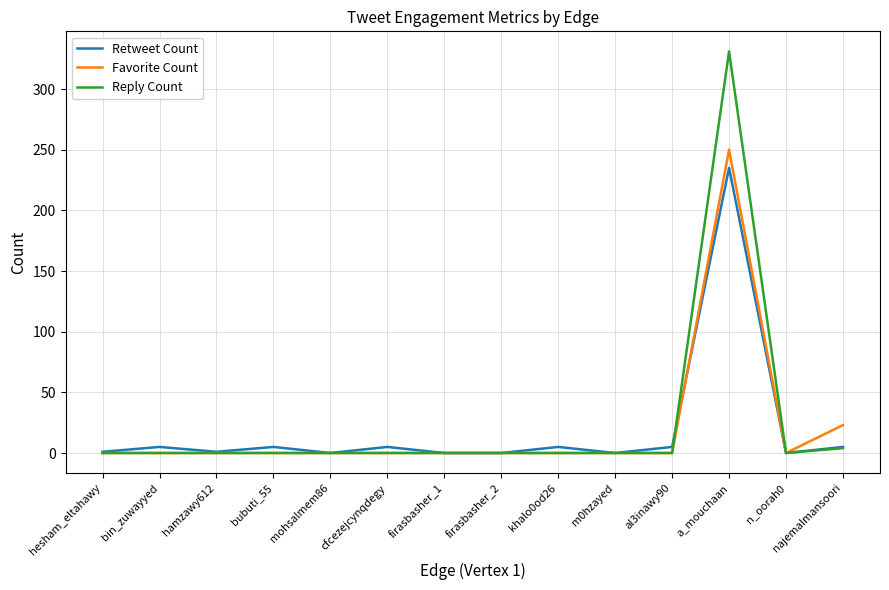

What is the total value across all series at al3inawy90?

5